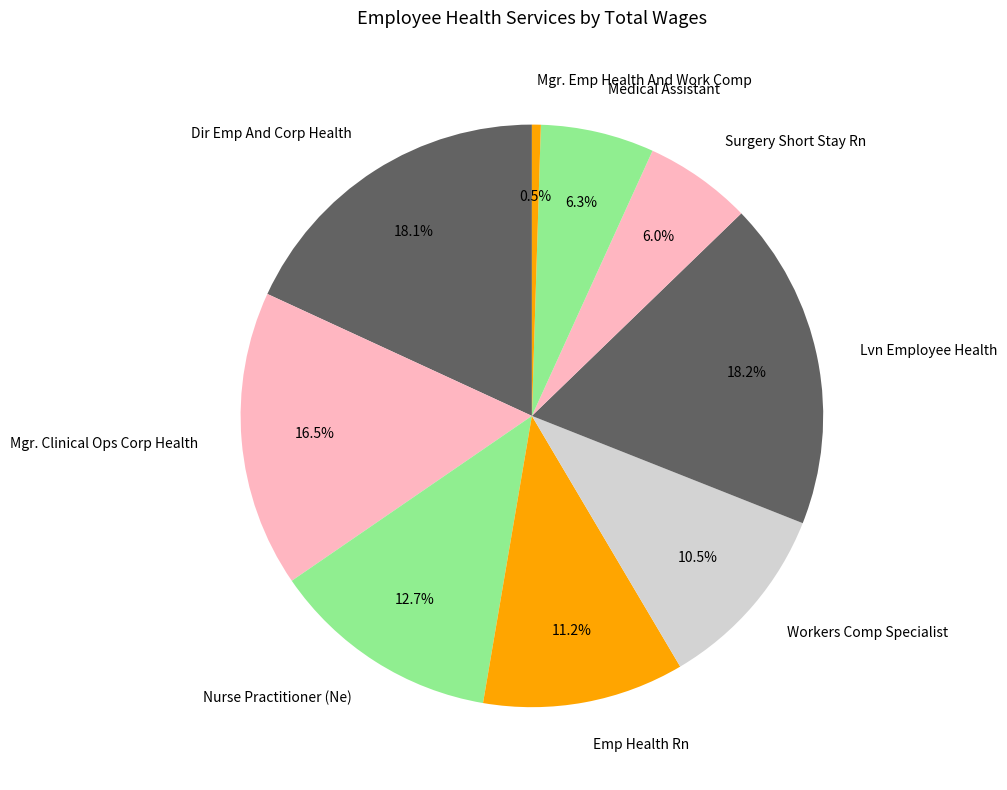

What is the smallest slice in the pie chart?

Mgr. Emp Health And Work Comp